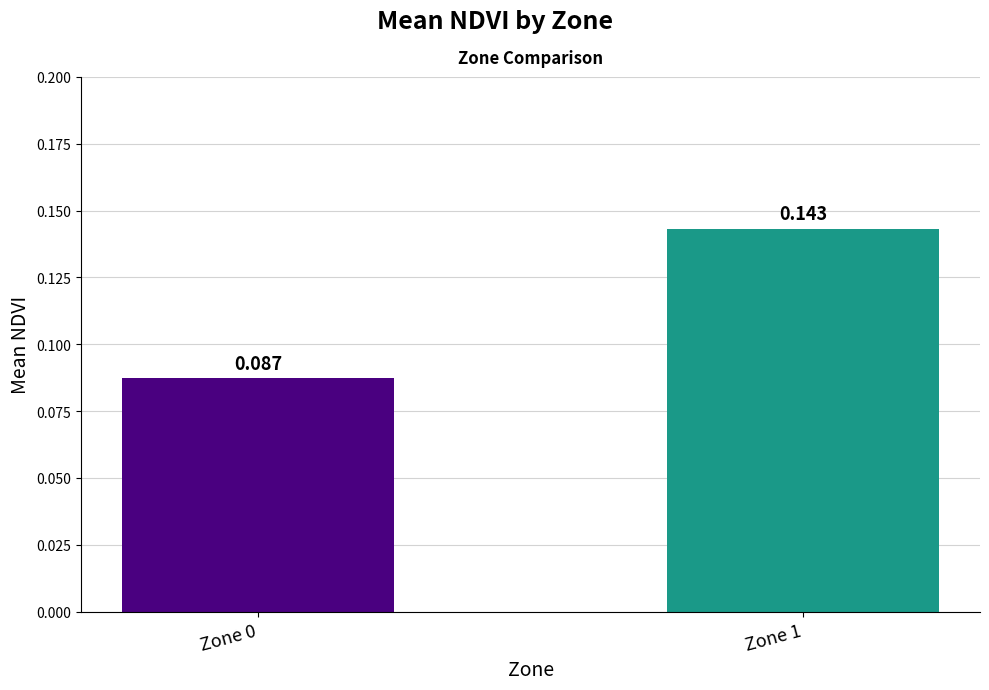

How many series are shown in this chart?

1